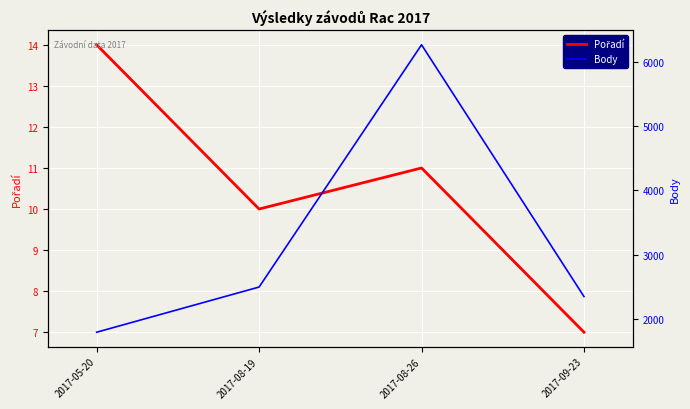

Rank the series by their average value, from lowest to highest.

Pořadí, Body